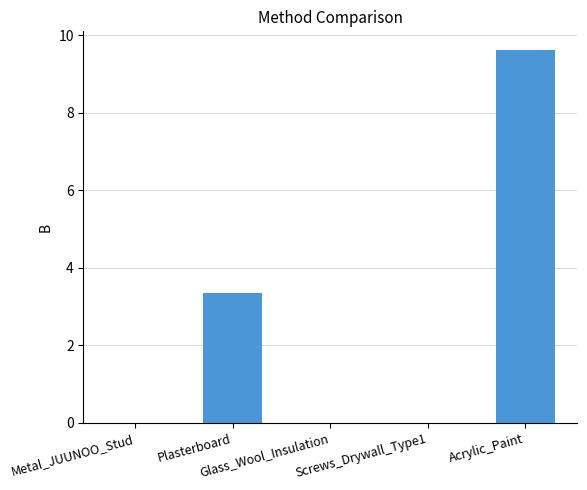

What is the sum of all values?

13.0